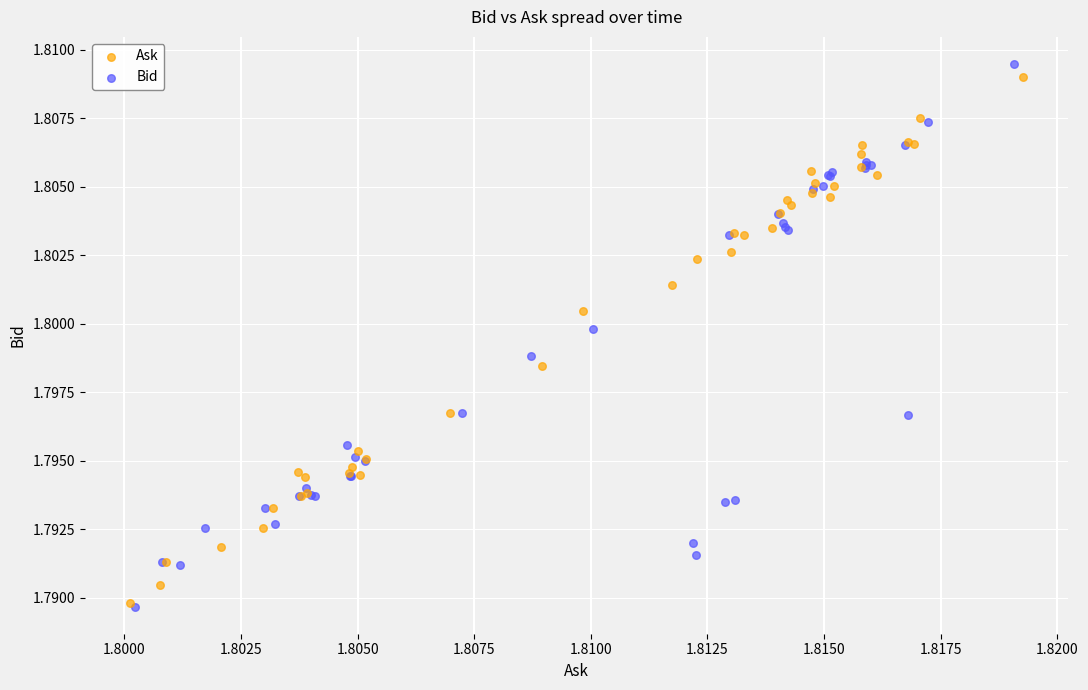

Which series has the widest spread of Y values?

Bid